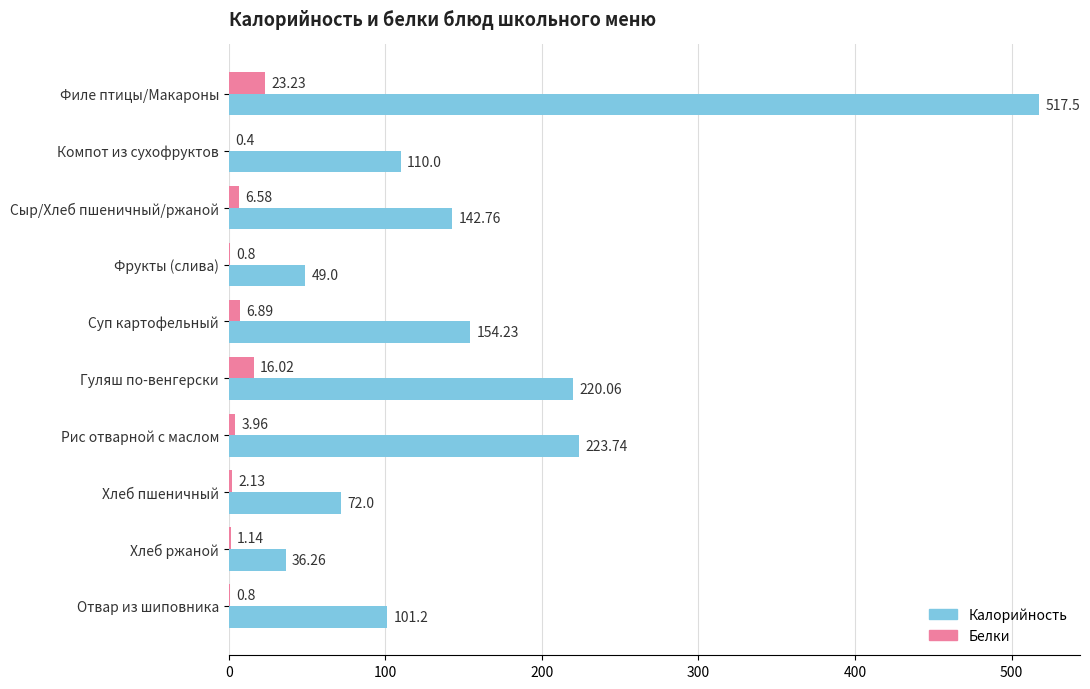

What is the highest value of the Белки series?

23.2